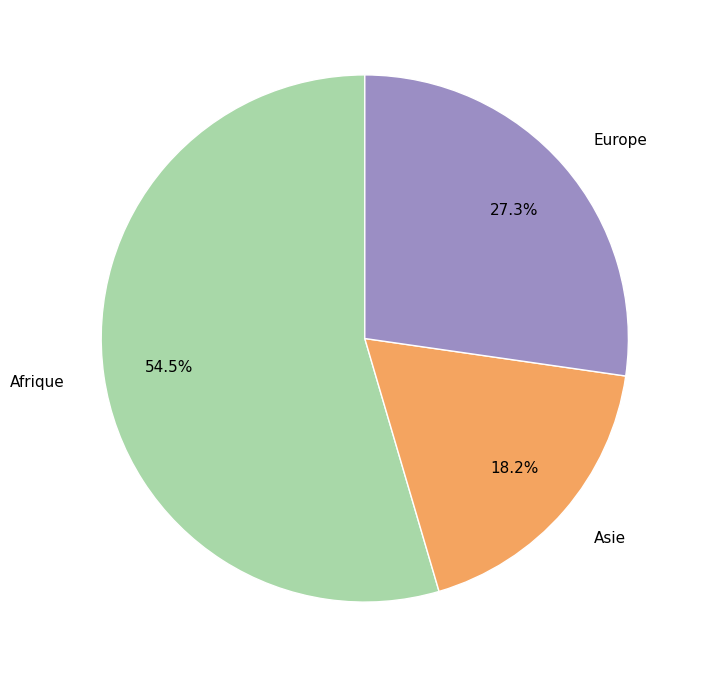

What is the smallest slice in the pie chart?

Asie